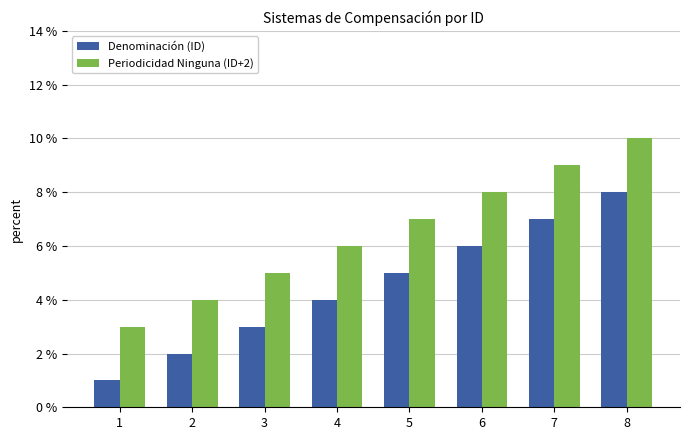

Which series has the largest total across all categories?

Periodicidad Ninguna (ID+2)